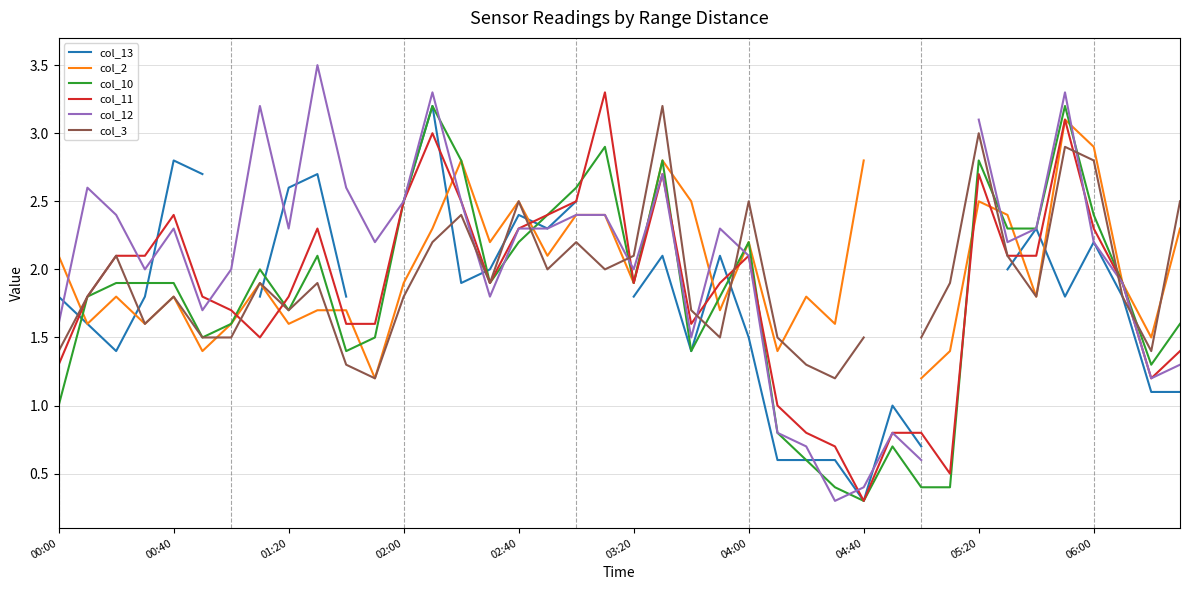

At which label does col_10 reach its minimum?

04:40